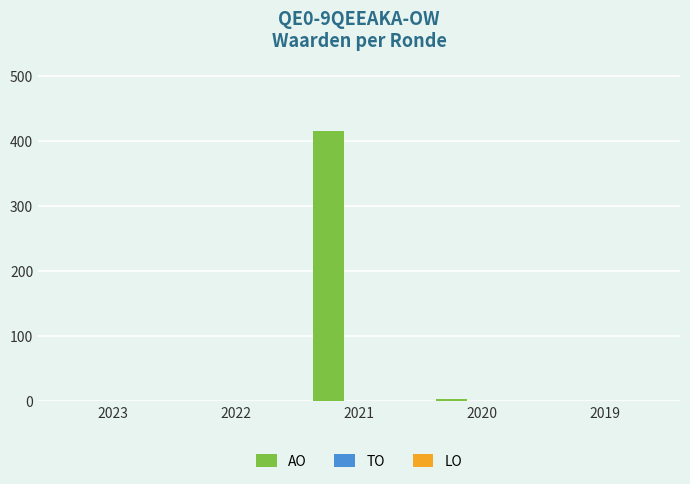

Reading left to right, transcribe all the data shown in this chart.

2023=0	2022=0	2021=416	2020=4	2019=0